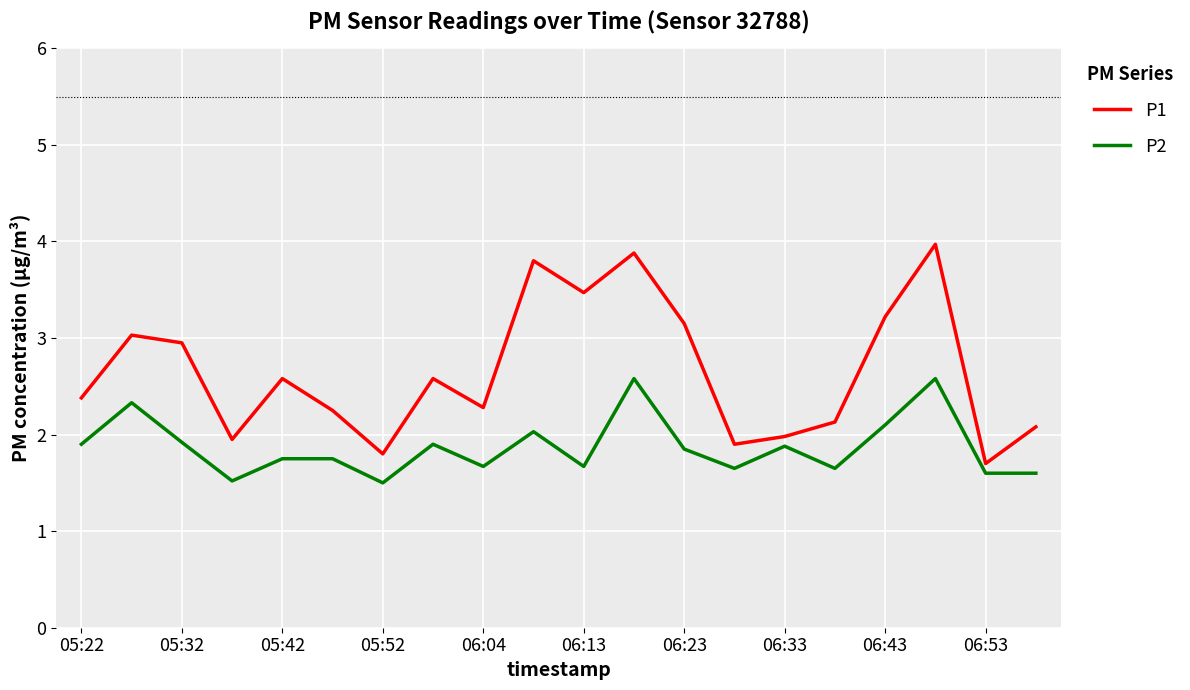

True or false: P2 and P1 intersect in this chart.

False